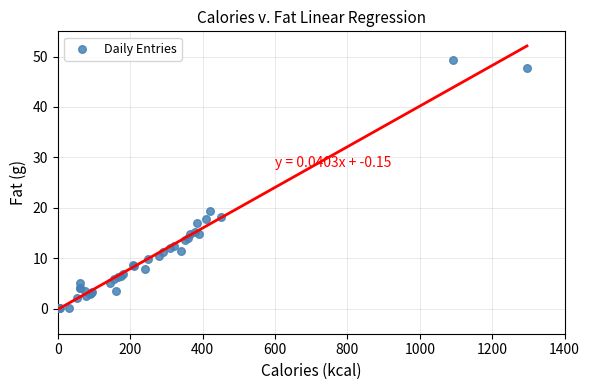

What Y value in the scatter plot is closest to 24?

19.3